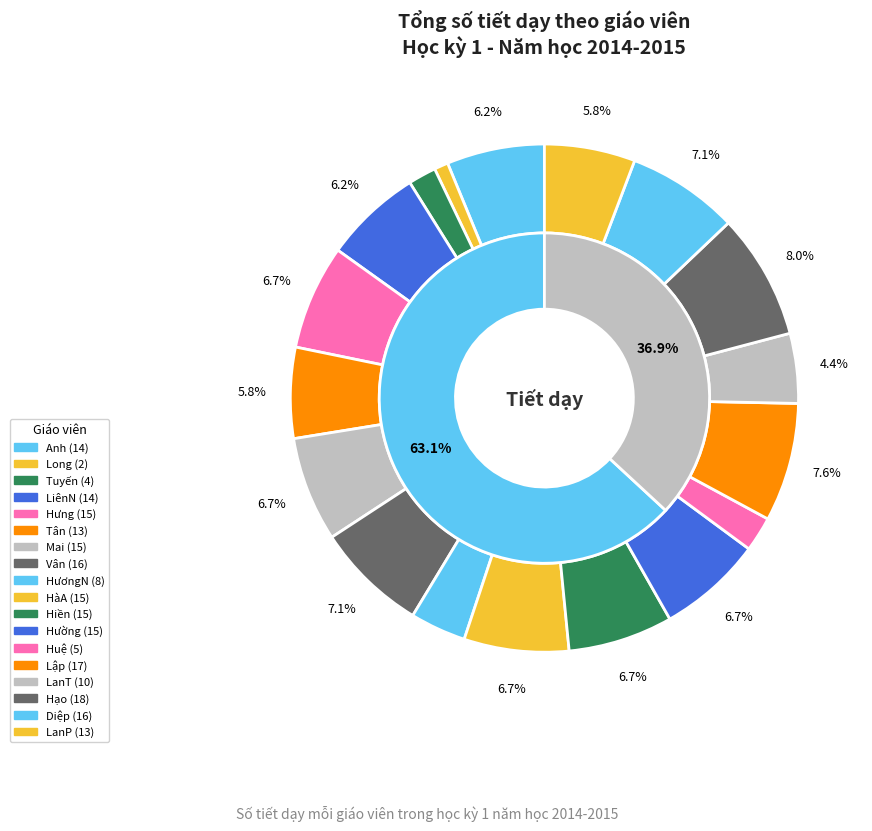

Count the number of slices in the pie.

18